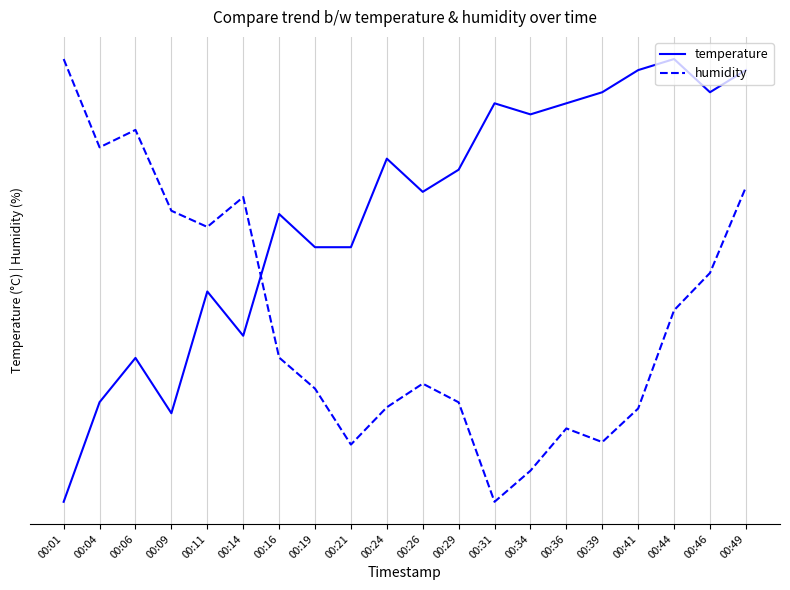

What is the approximate value of humidity at 00:49?

0.7